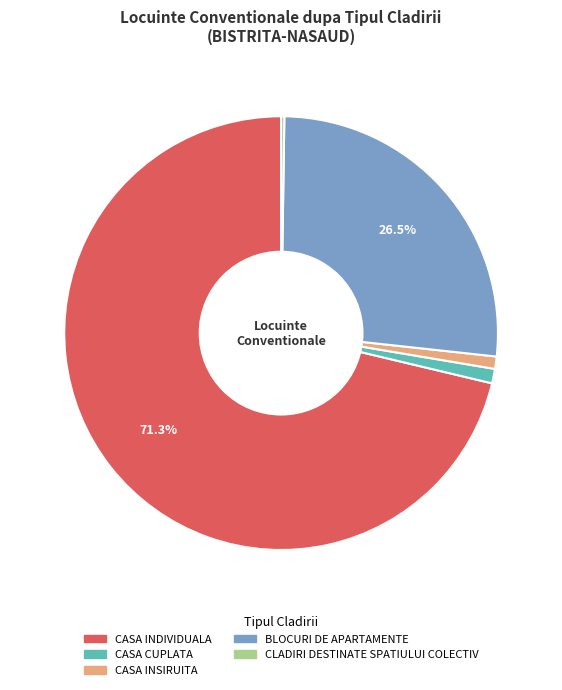

Between CASA INSIRUITA and BLOCURI DE APARTAMENTE, which is larger?

BLOCURI DE APARTAMENTE